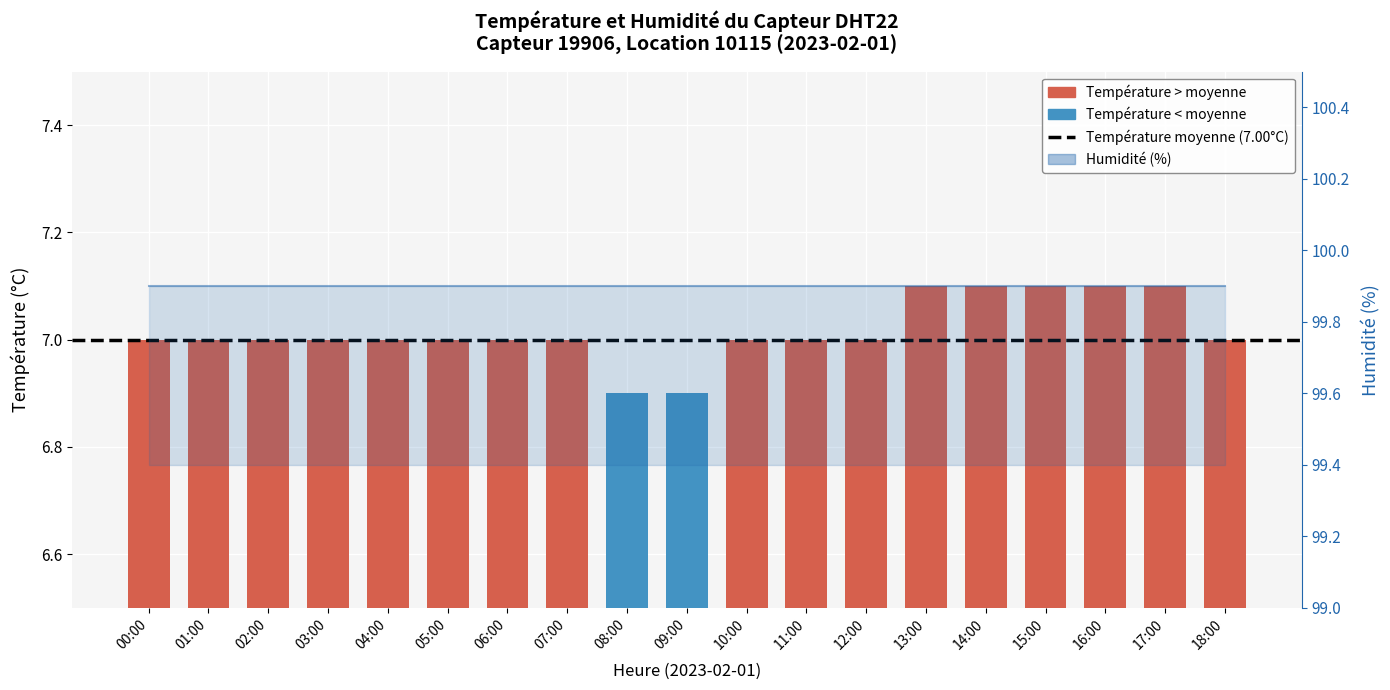

Reading left to right, list all the values displayed in this chart.

7.0	7.0	7.0	7.0	7.0	7.0	7.0	7.0	6.9	6.9	7.0	7.0	7.0	7.1	7.1	7.1	7.1	7.1	7.0